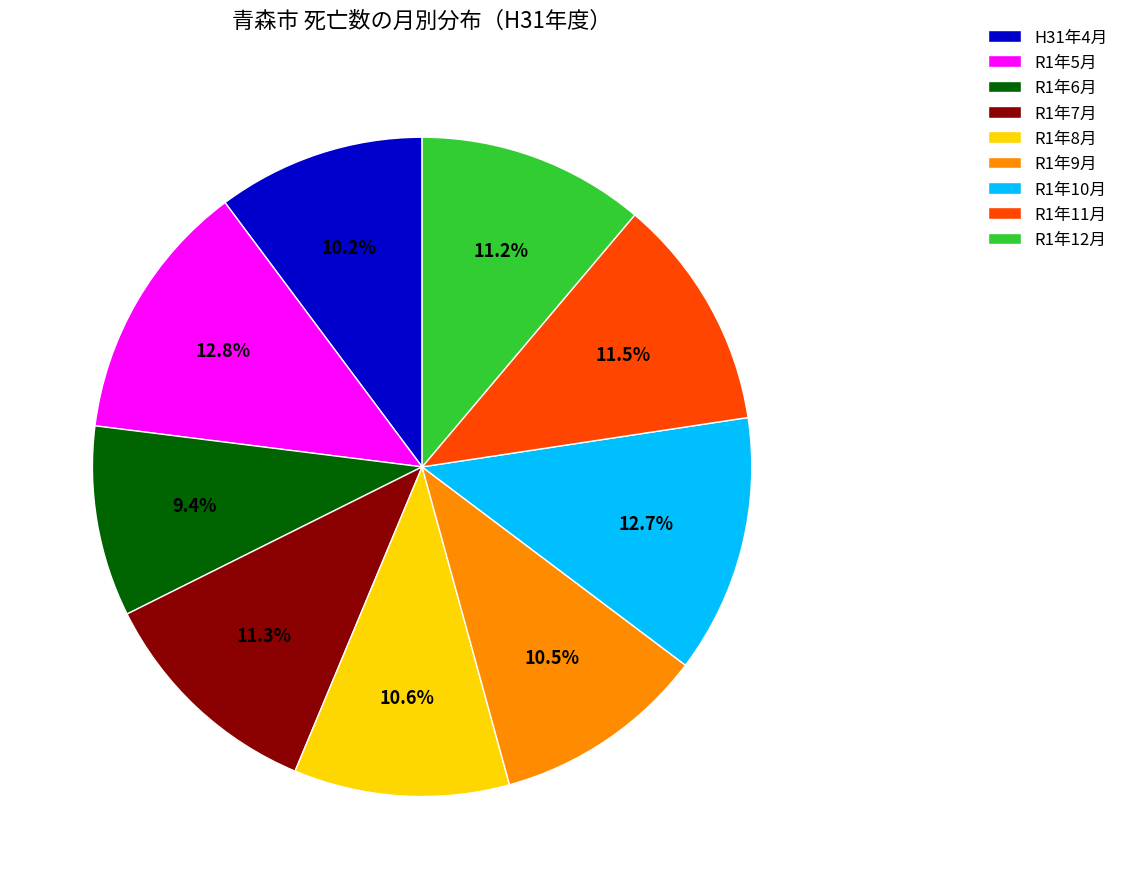

Which category has the smallest portion of the pie?

R1年6月